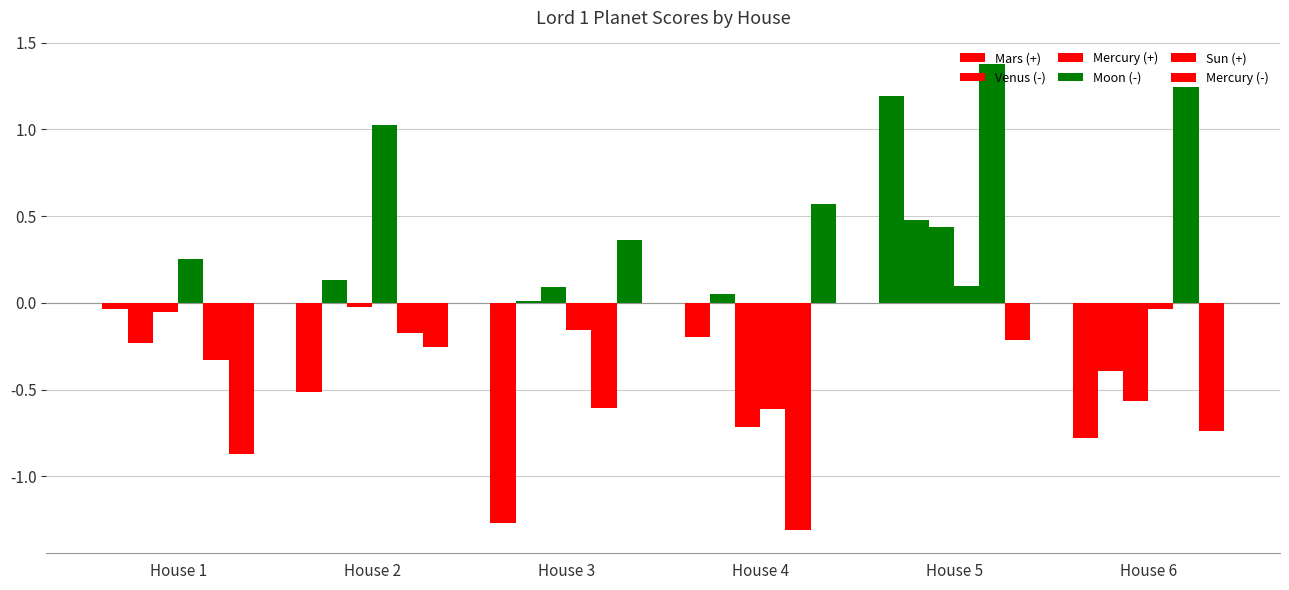

Reading right to left, list all the values displayed in this chart.

Mars (+): House 6=-0.8	House 5=1.2	House 4=-0.2	House 3=-1.3	House 2=-0.5	House 1=-0.0
Venus (-): House 6=-0.4	House 5=0.5	House 4=0.1	House 3=0.0	House 2=0.1	House 1=-0.2
Mercury (+): House 6=-0.6	House 5=0.4	House 4=-0.7	House 3=0.1	House 2=-0.0	House 1=-0.1
Moon (-): House 6=-0.0	House 5=0.1	House 4=-0.6	House 3=-0.2	House 2=1.0	House 1=0.3
Sun (+): House 6=1.2	House 5=1.4	House 4=-1.3	House 3=-0.6	House 2=-0.2	House 1=-0.3
Mercury (-): House 6=-0.7	House 5=-0.2	House 4=0.6	House 3=0.4	House 2=-0.3	House 1=-0.9